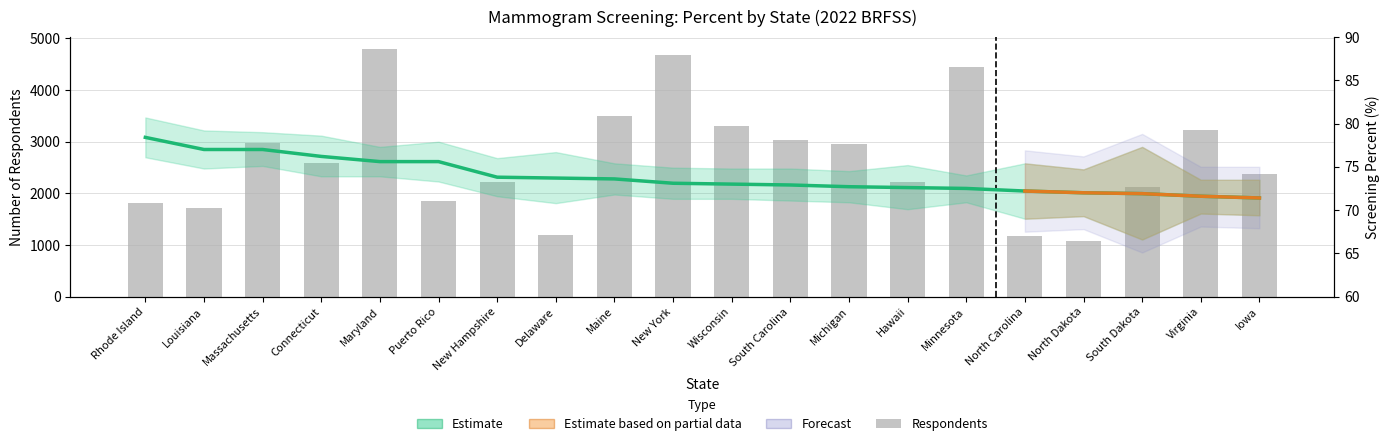

True or false: Percent has a value of 122.6 at Maryland.

False